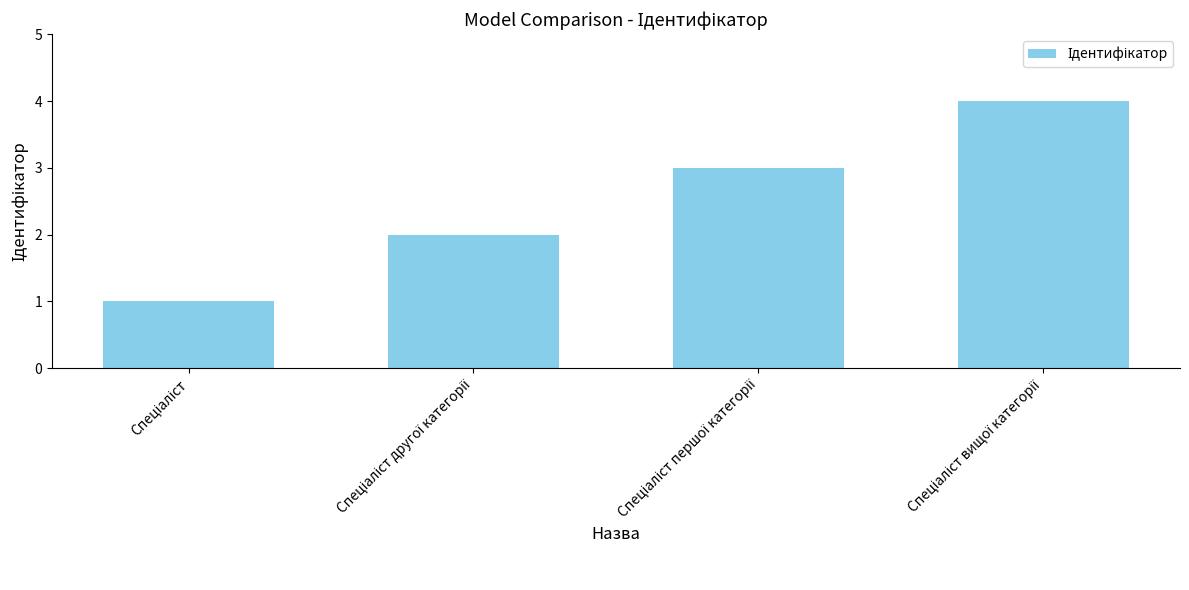

What is the greatest value displayed?

4